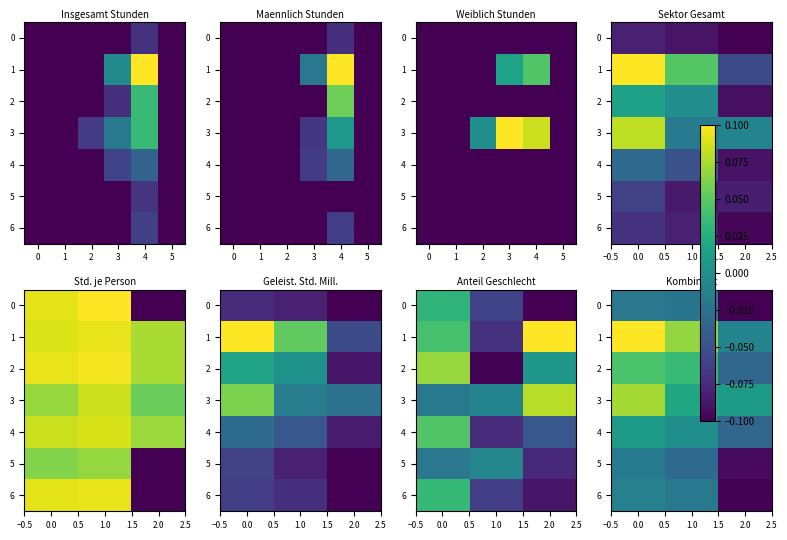

Rank the series at 2.0 from lowest to highest value.

0, 6, 5, 2, 4, 1, 3